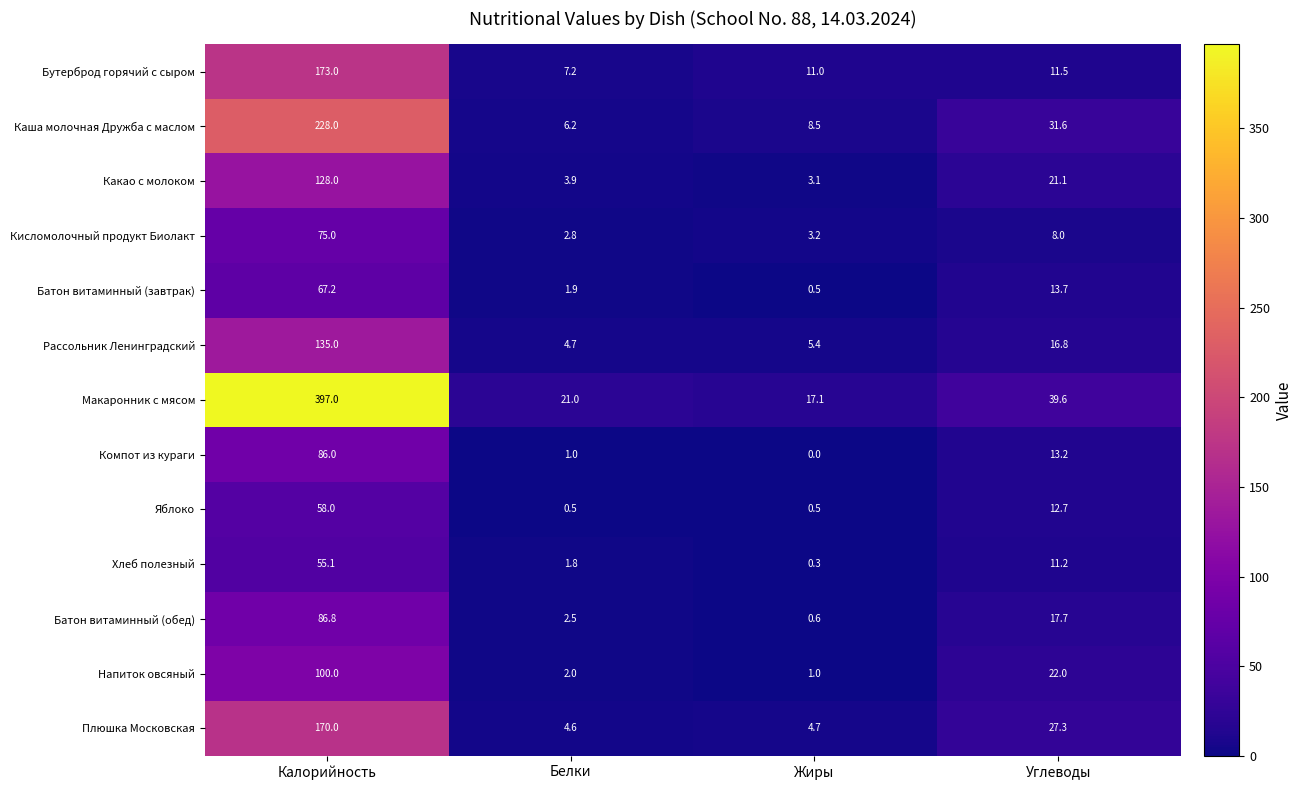

What is the greatest value displayed?

397.0